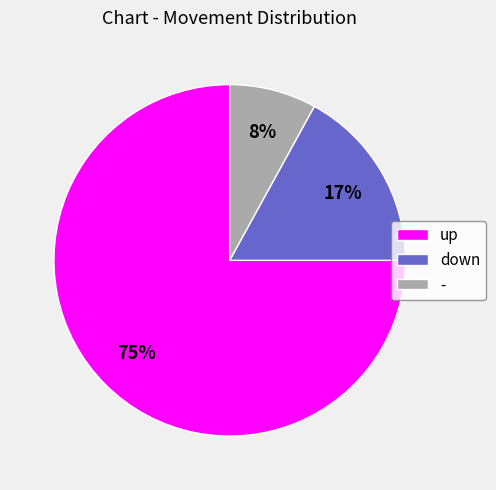

To the nearest percent, what portion does - represent?

8%